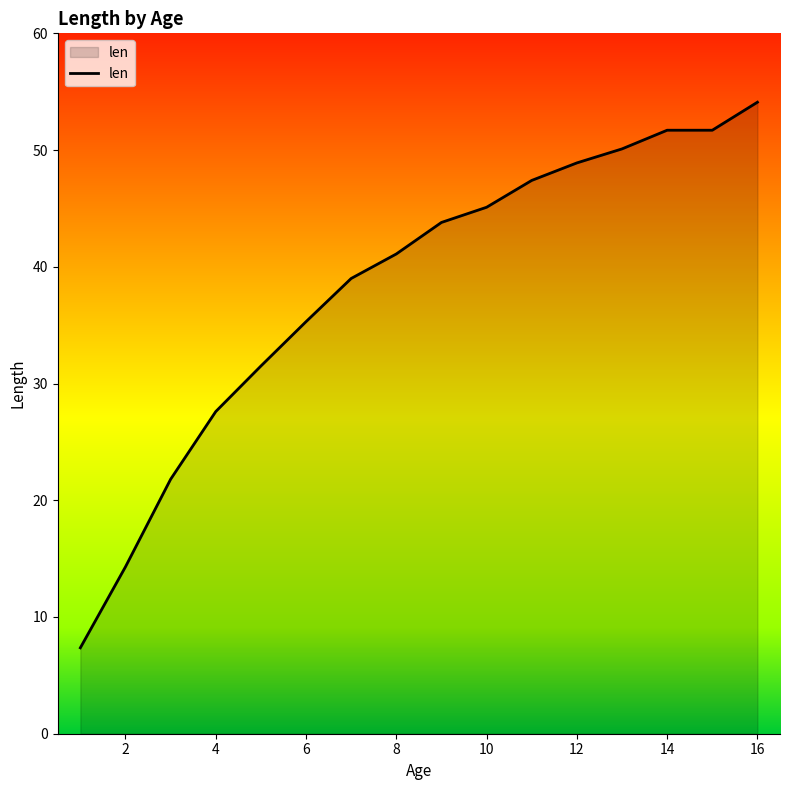

What is the sum of all values?

610.8